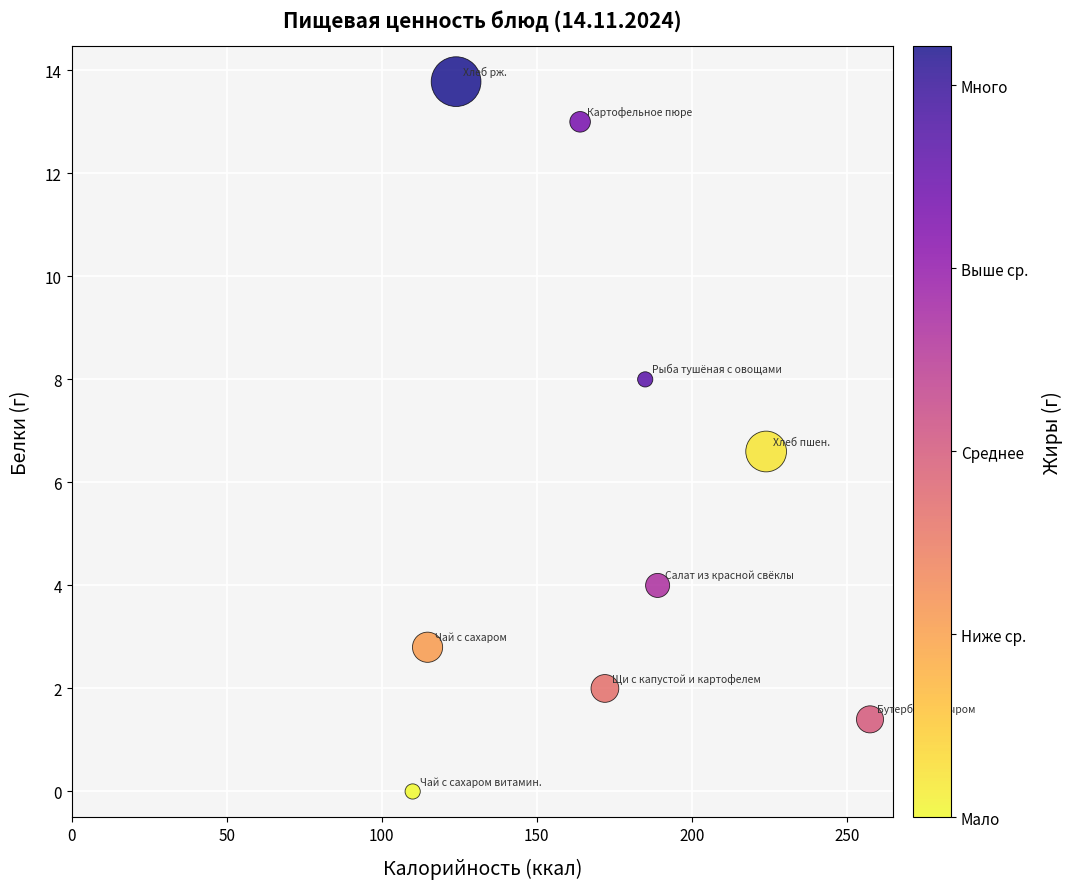

What Y value in the scatter plot is closest to 6?

6.6